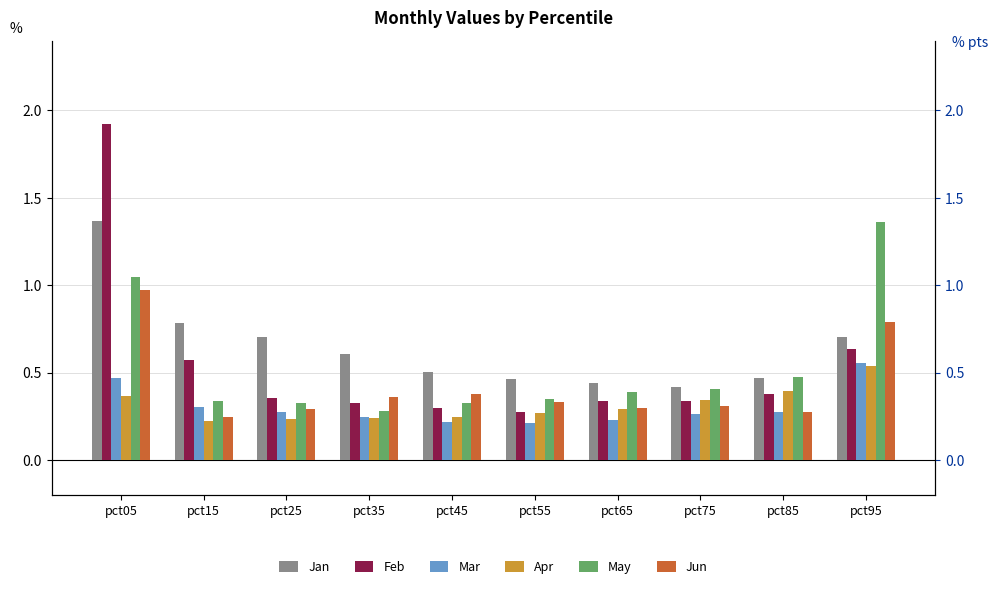

Reading right to left, transcribe all the data shown in this chart.

Jan: pct95=0.7	pct85=0.5	pct75=0.4	pct65=0.4	pct55=0.5	pct45=0.5	pct35=0.6	pct25=0.7	pct15=0.8	pct05=1.4
Feb: pct95=0.6	pct85=0.4	pct75=0.3	pct65=0.3	pct55=0.3	pct45=0.3	pct35=0.3	pct25=0.4	pct15=0.6	pct05=1.9
Mar: pct95=0.6	pct85=0.3	pct75=0.3	pct65=0.2	pct55=0.2	pct45=0.2	pct35=0.2	pct25=0.3	pct15=0.3	pct05=0.5
Apr: pct95=0.5	pct85=0.4	pct75=0.3	pct65=0.3	pct55=0.3	pct45=0.2	pct35=0.2	pct25=0.2	pct15=0.2	pct05=0.4
May: pct95=1.4	pct85=0.5	pct75=0.4	pct65=0.4	pct55=0.4	pct45=0.3	pct35=0.3	pct25=0.3	pct15=0.3	pct05=1.0
Jun: pct95=0.8	pct85=0.3	pct75=0.3	pct65=0.3	pct55=0.3	pct45=0.4	pct35=0.4	pct25=0.3	pct15=0.2	pct05=1.0